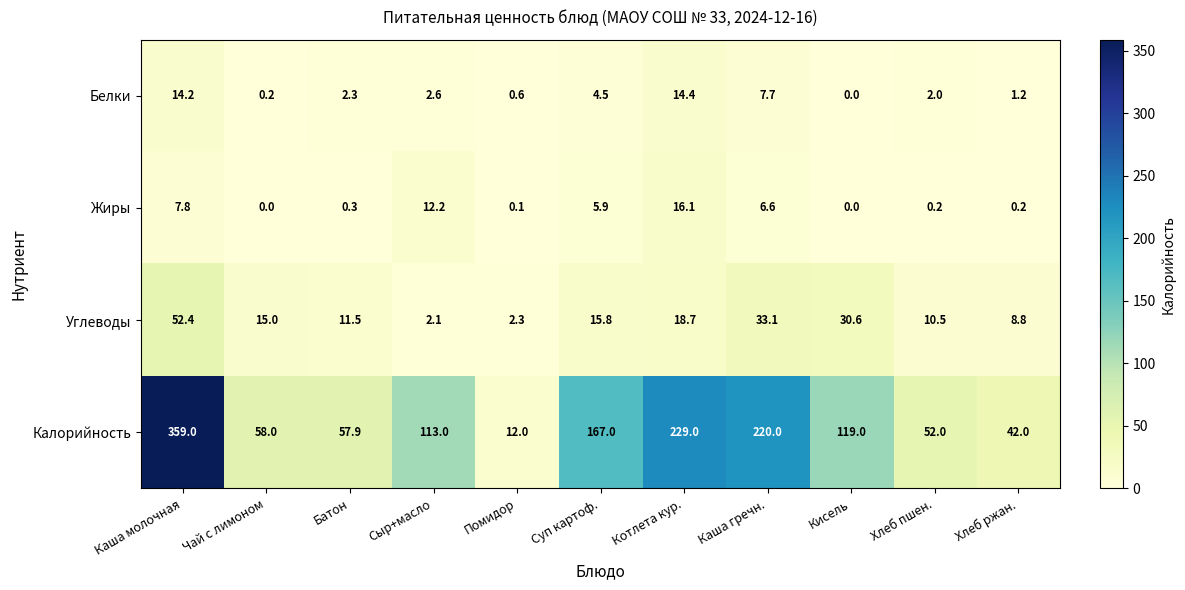

List the series in order of their peak value, lowest first.

Белки, Жиры, Углеводы, Калорийность